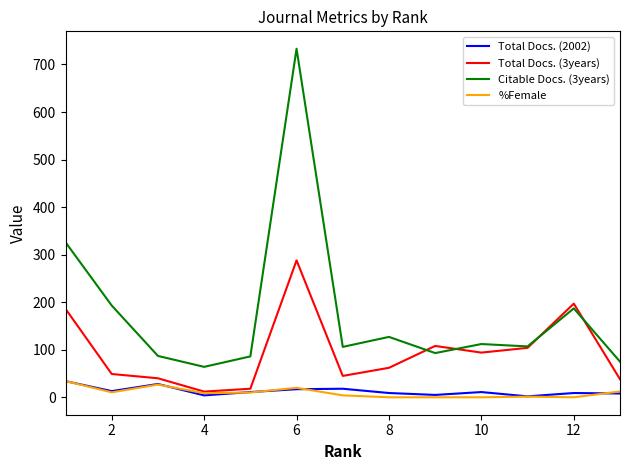

What is the maximum value shown in the chart?

733.0